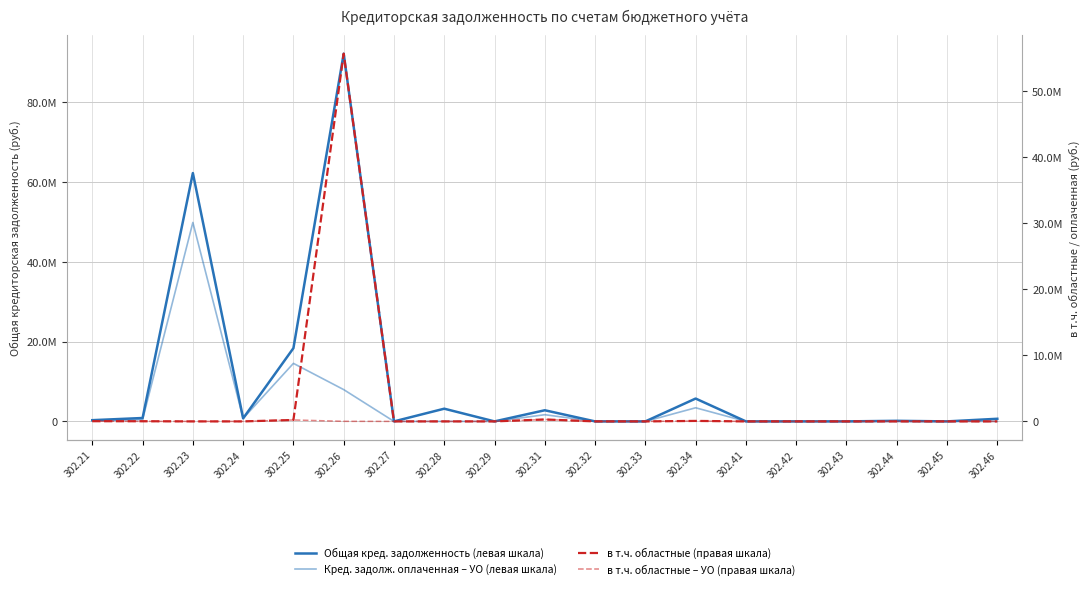

The value of в т.ч. областные (правая шкала) at 302.26 is 79436717.2. True or false?

False